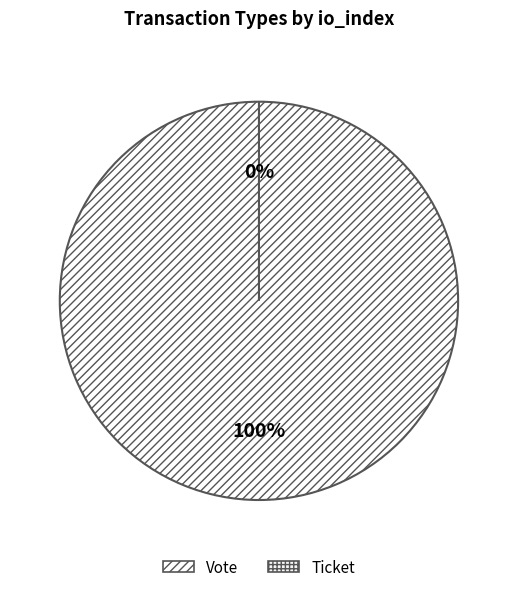

How many slices are in this pie chart?

2